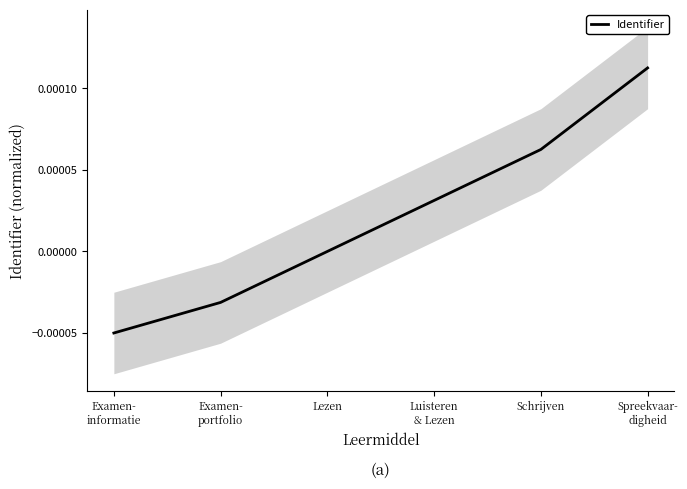

List the labels in order of value, largest first.

Spreekvaar-
digheid, Schrijven, Luisteren
& Lezen, Lezen, Examen-
portfolio, Examen-
informatie